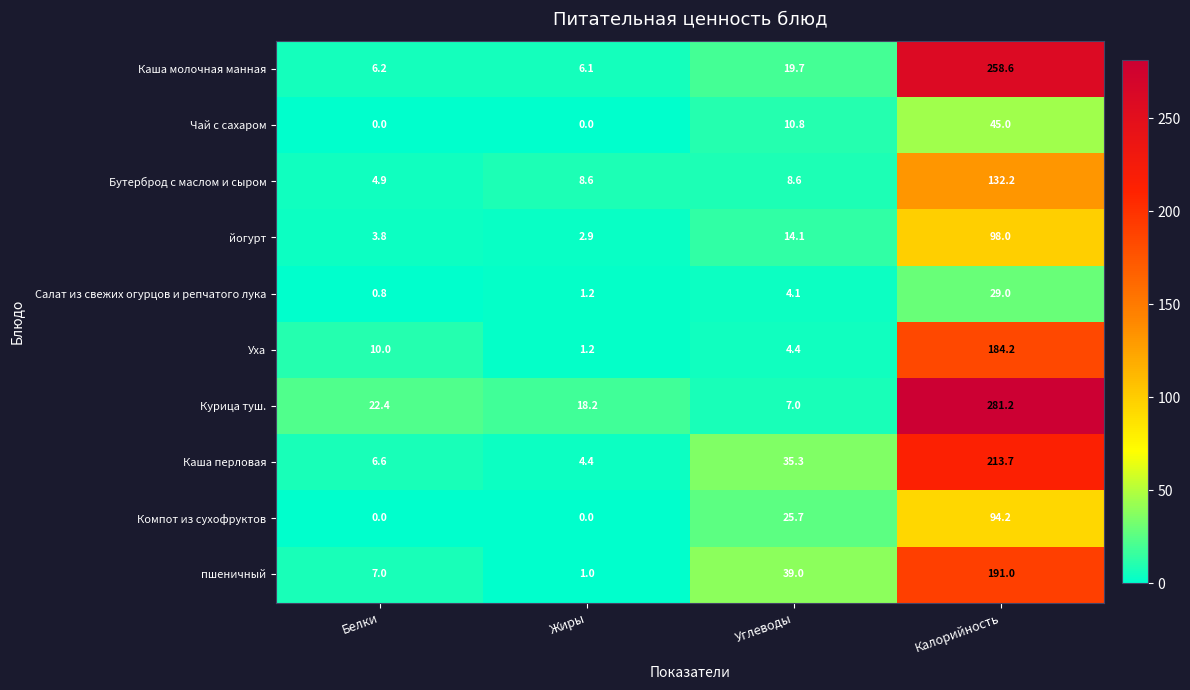

Which series changed the most between Жиры and Углеводы?

пшеничный